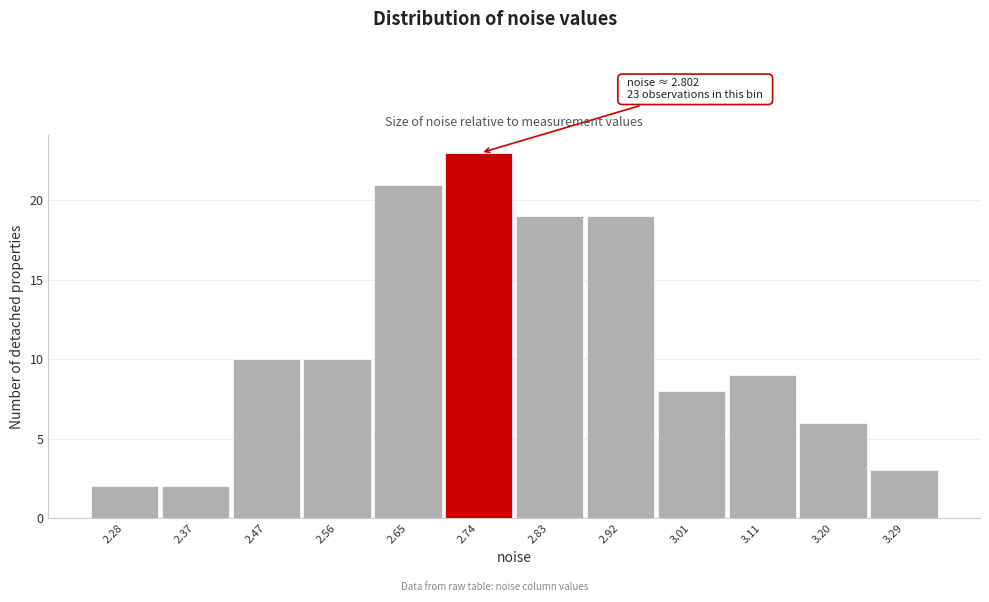

Reading left to right, what are all the values shown in this chart?

2	2	10	10	21	23	19	19	8	9	6	3